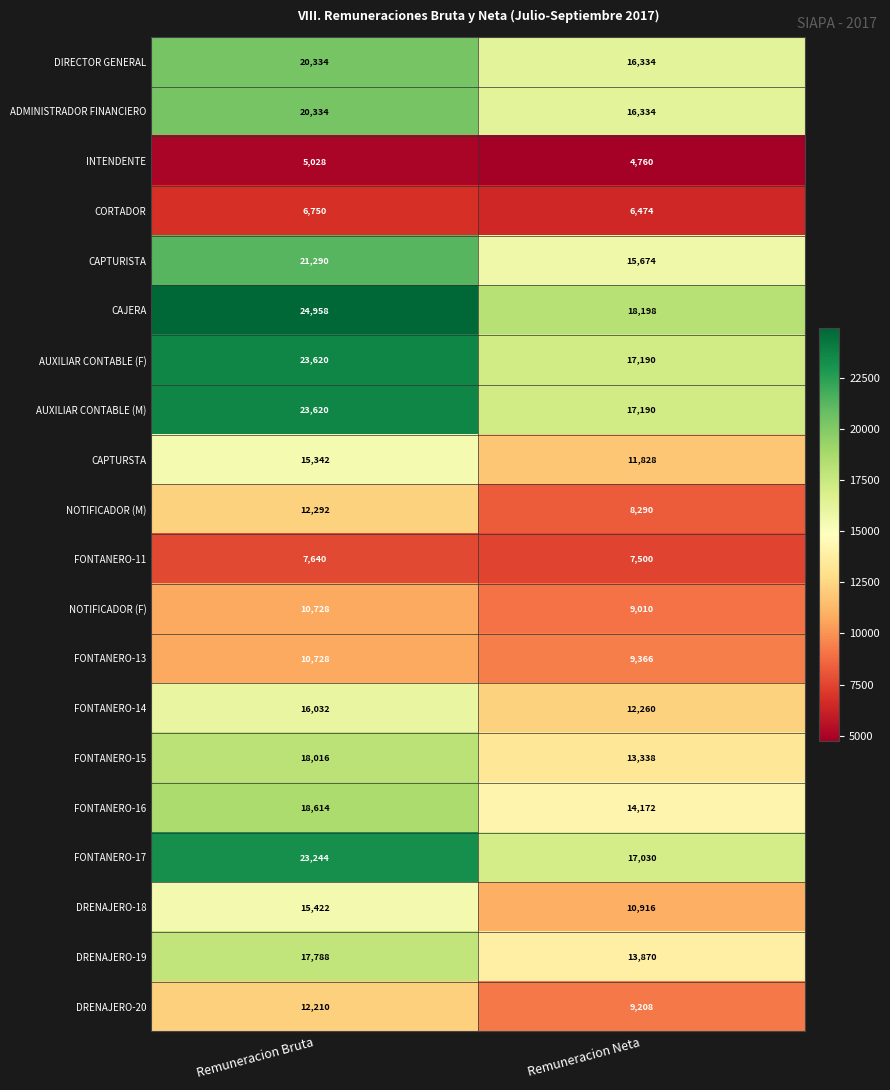

What is the sum of the FONTANERO-11 values at Remuneracion Bruta and Remuneracion Neta?

15140